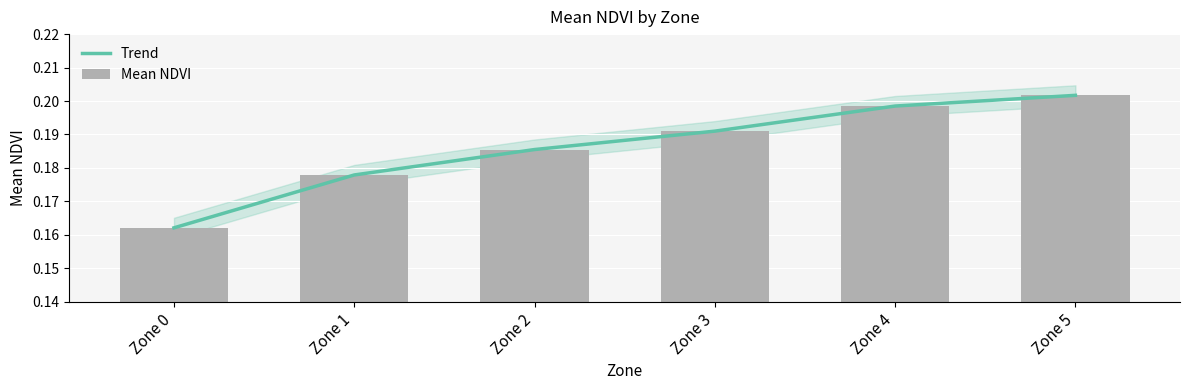

Which category has the lowest value across all series?

Zone 0